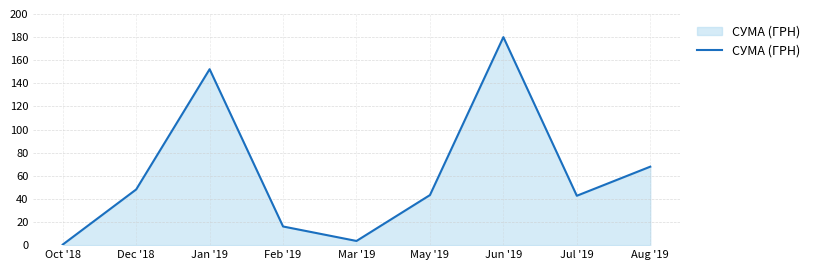

At which category does the chart reach its peak across all series?

Jun '19